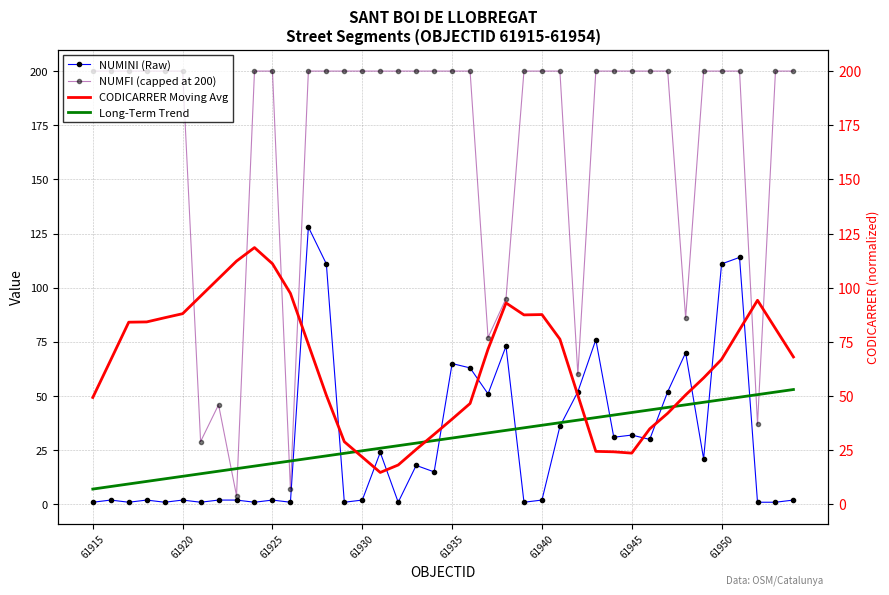

At which category does the chart reach its minimum across all series?

61915